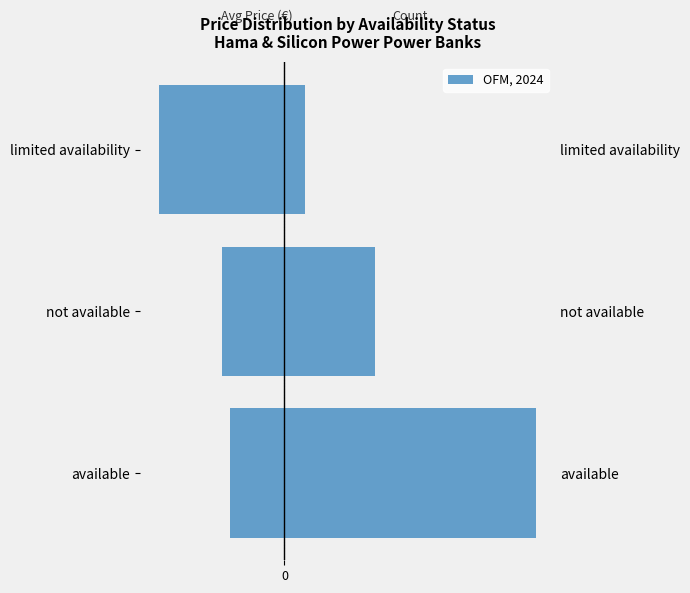

What is the value of the Count (scaled) bar at the 1st from the left?

199.1